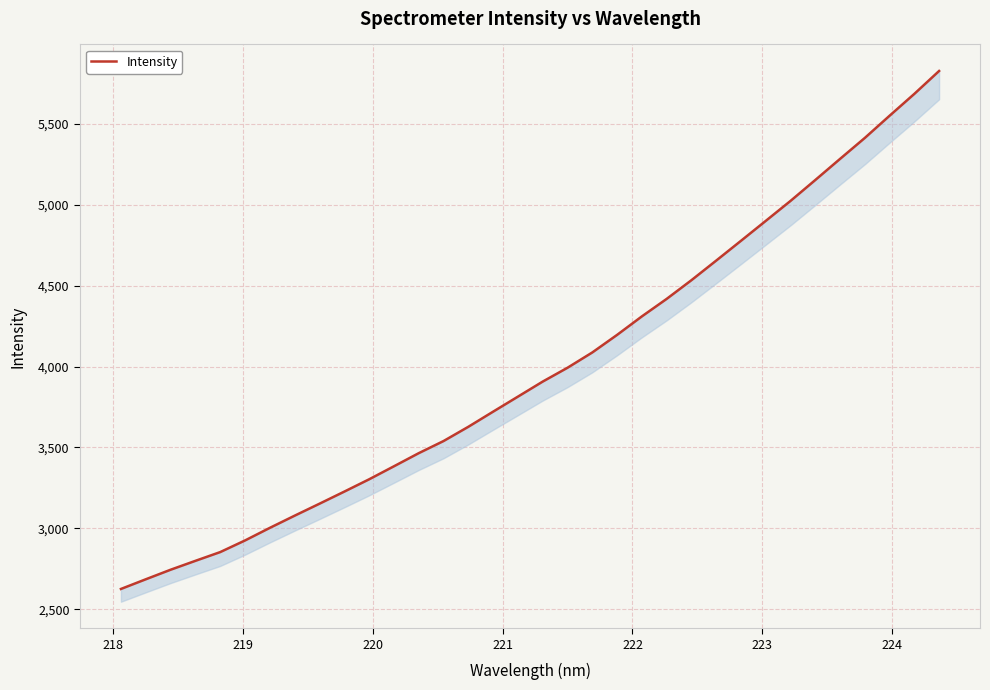

What is the maximum value shown in the chart?

5825.3